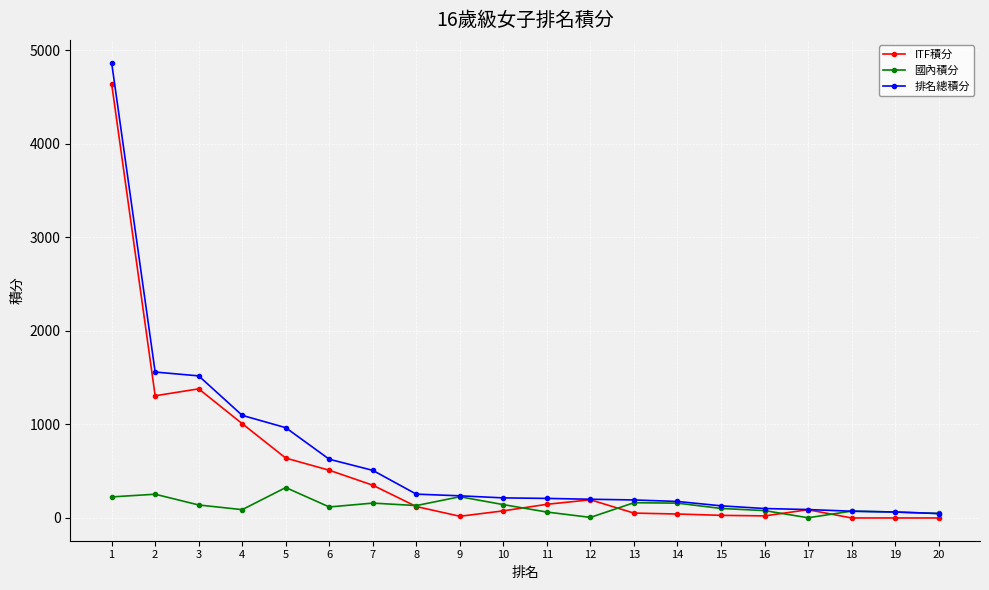

How many lines are shown in the chart?

3